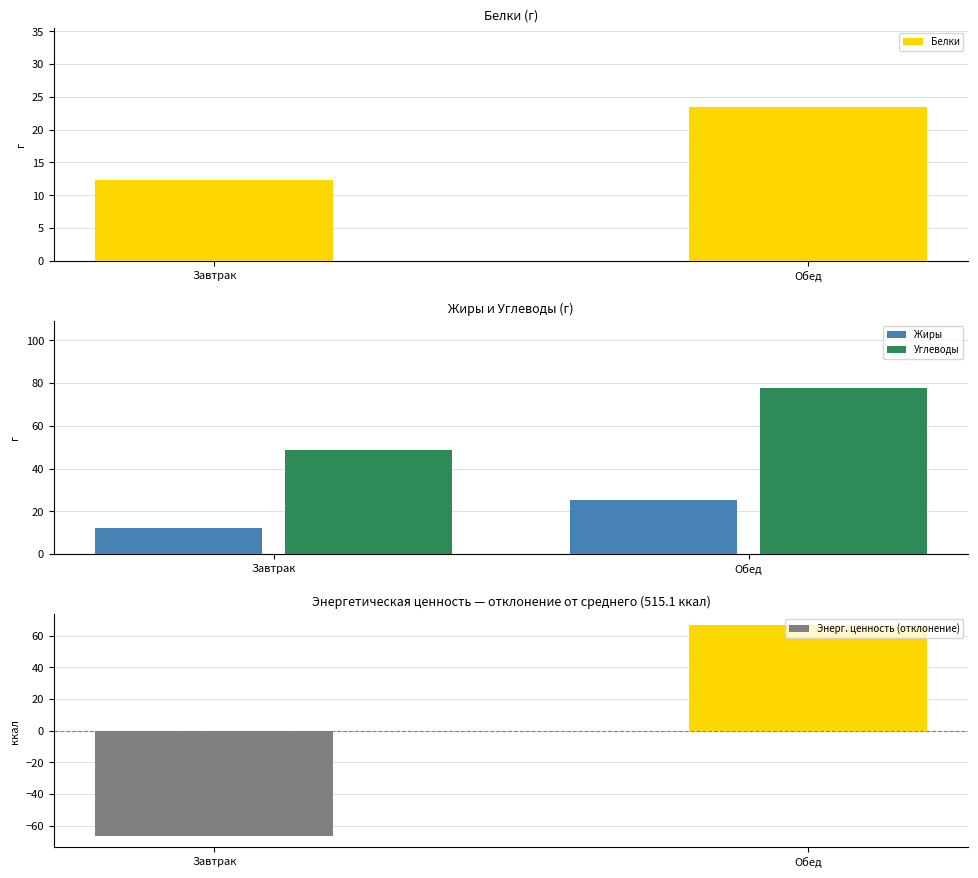

What is the label of the 2nd bar from the left?

Обед